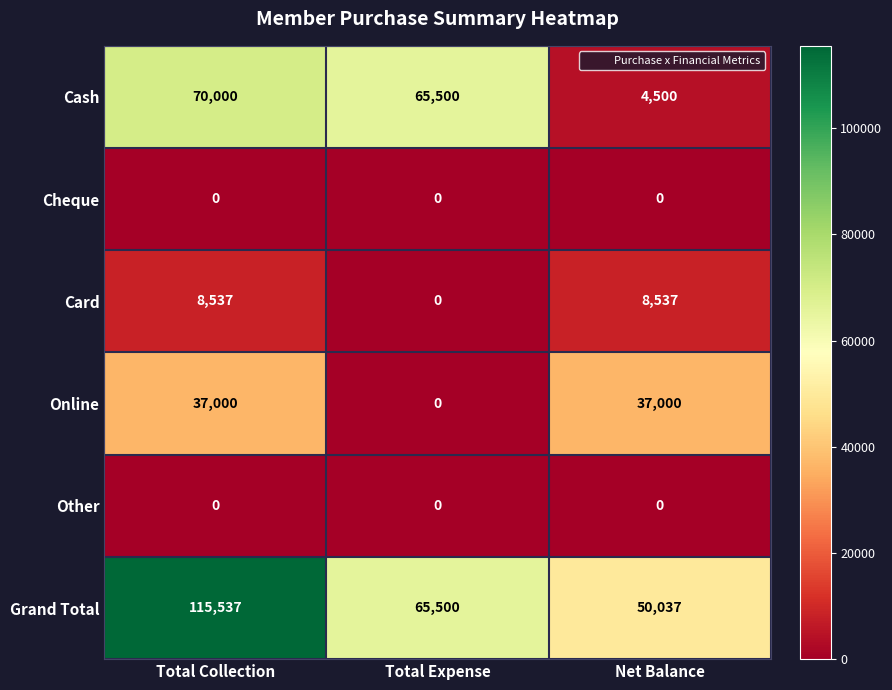

What is the difference between the highest and lowest values at Total Collection?

115537